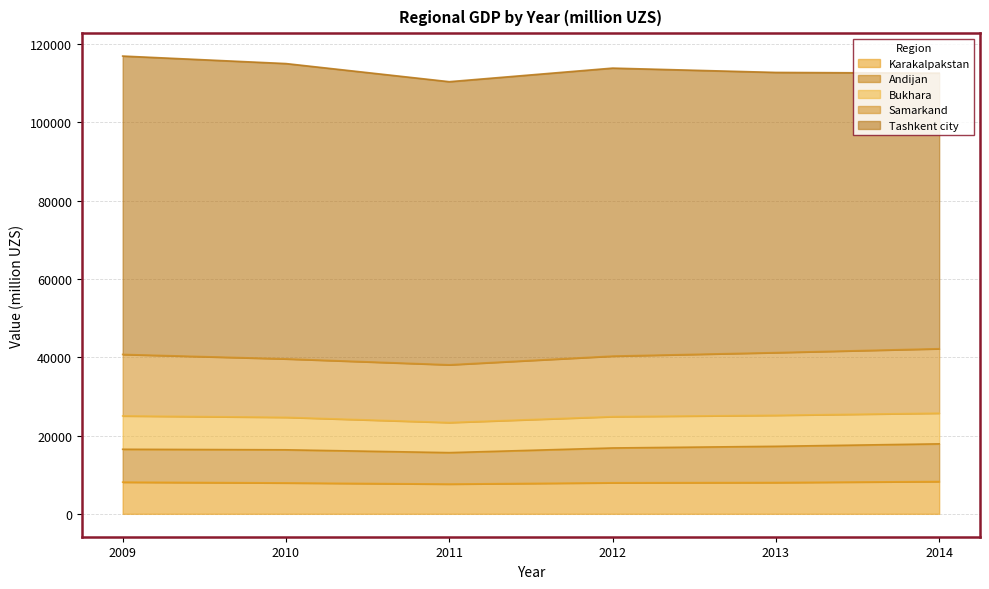

What are all the series names shown in the legend?

Karakalpakstan, Andijan, Bukhara, Samarkand, Tashkent city